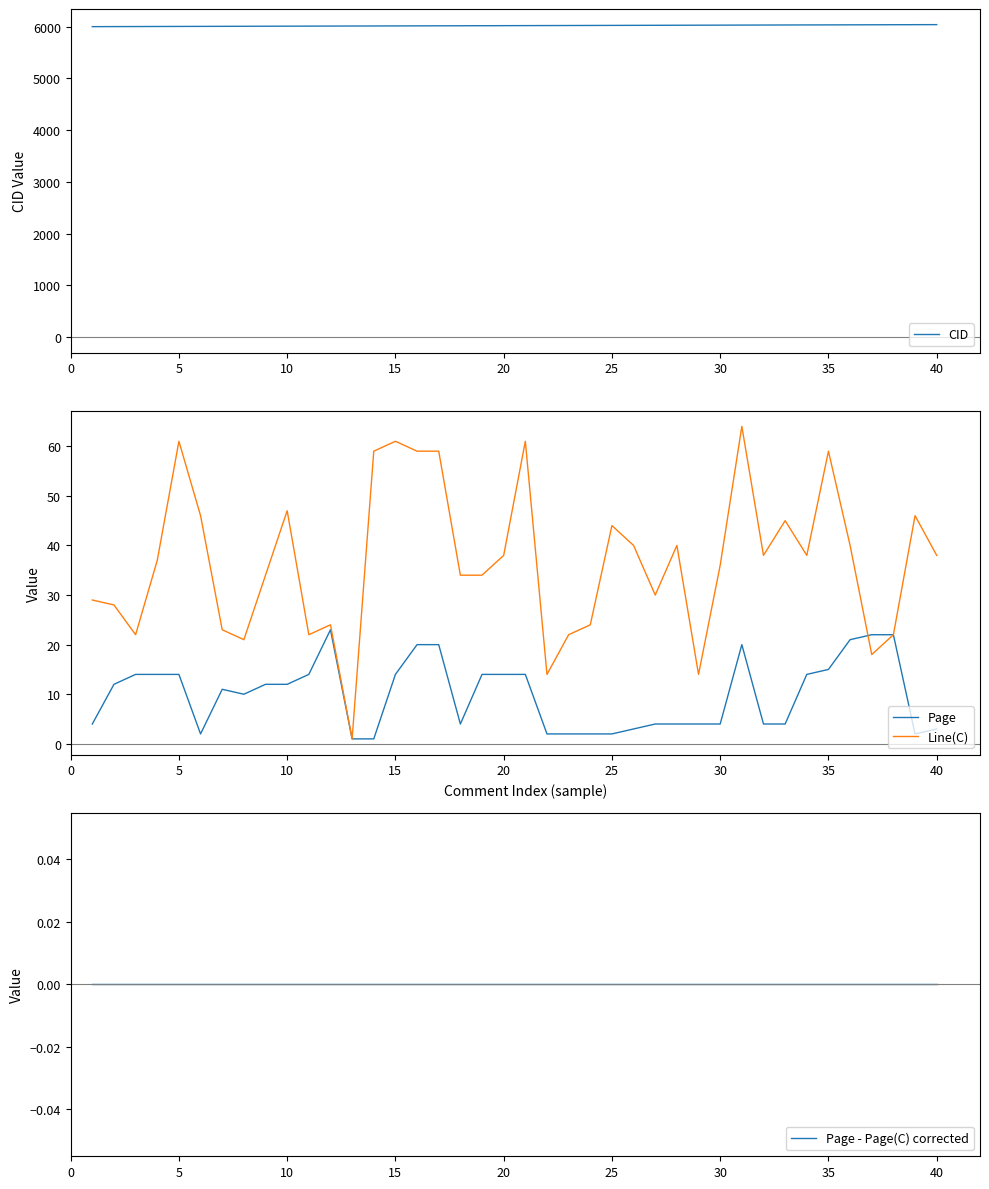

What is the maximum value for Line(C)?

64